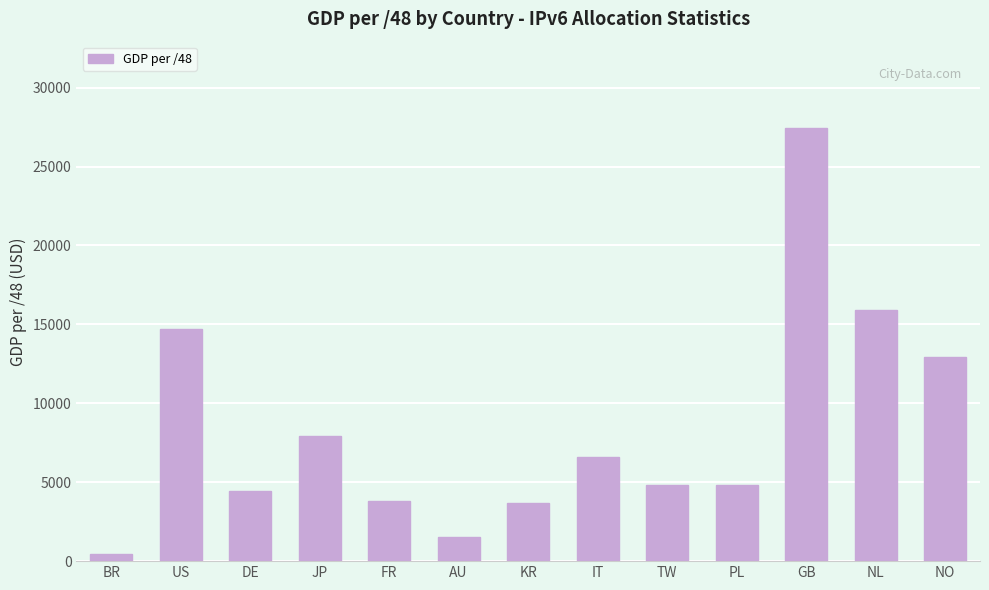

How many values are below 4844?

6